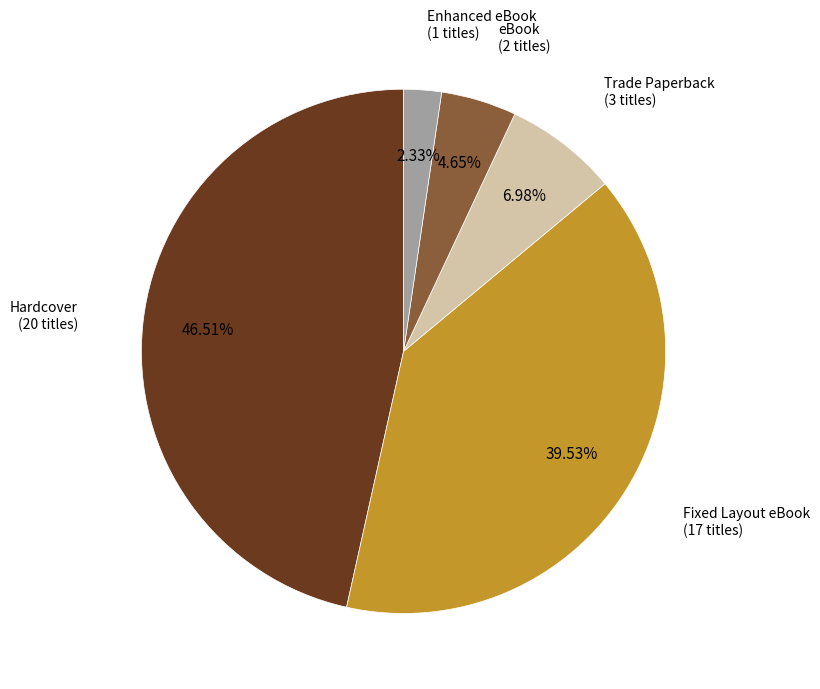

What is the ratio of the value at Hardcover to the value at eBook?

10.0